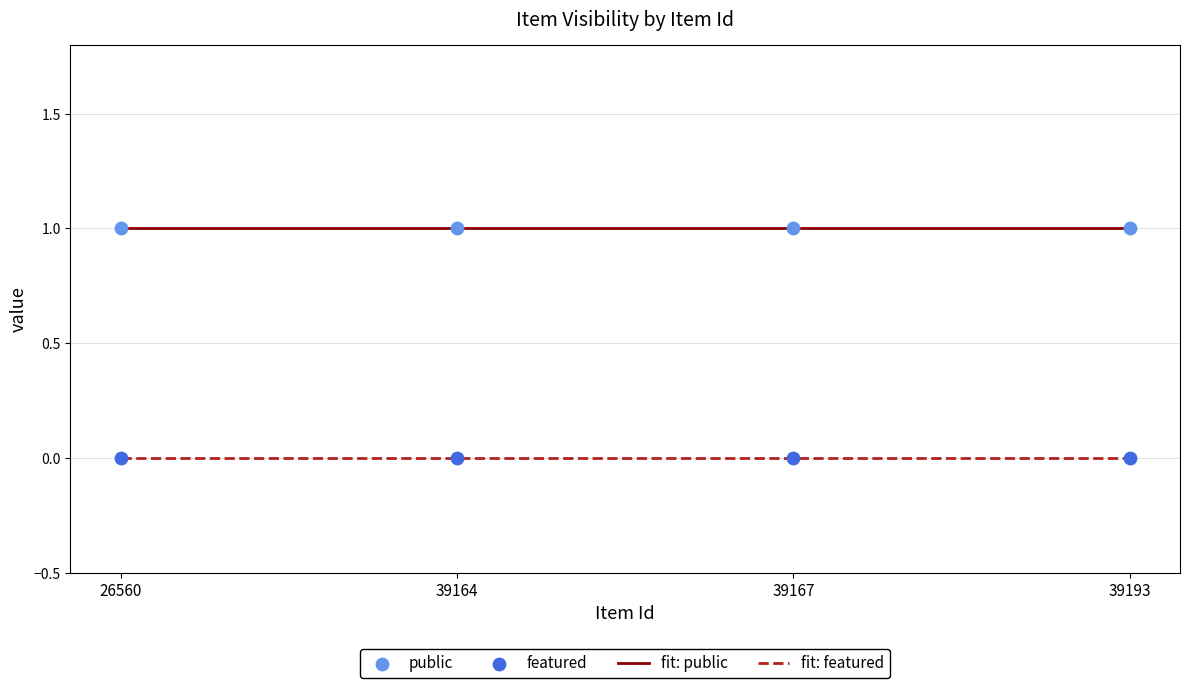

True or false: fit: featured and fit: public intersect in this chart.

False